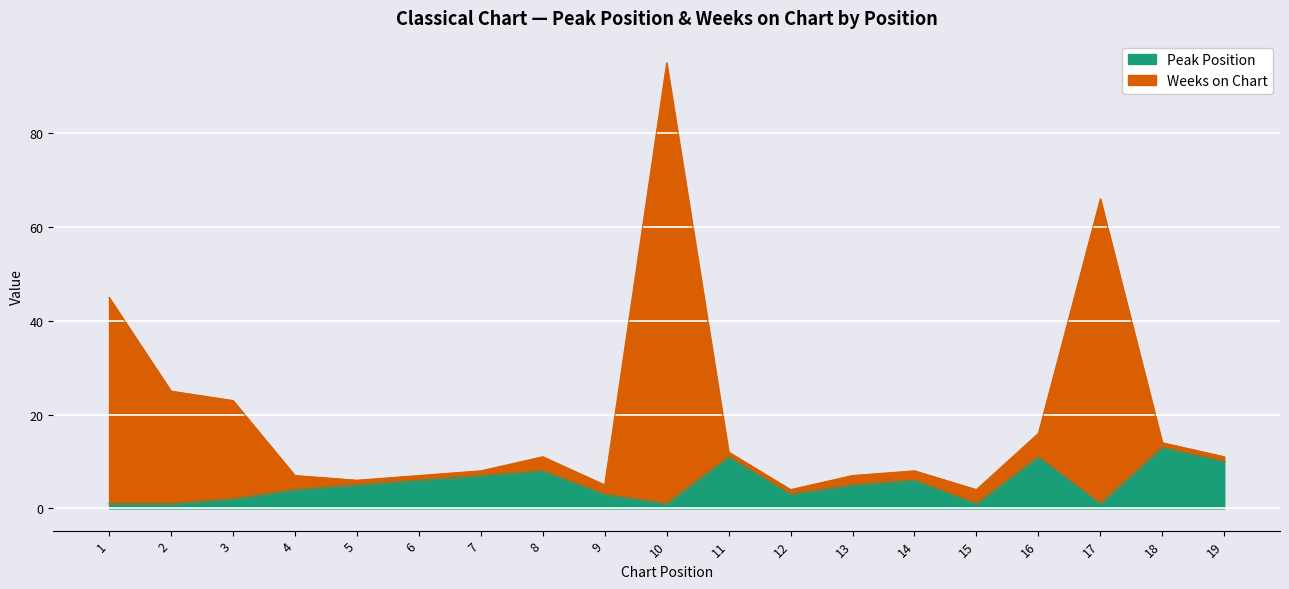

What is the minimum value shown in the chart?

1